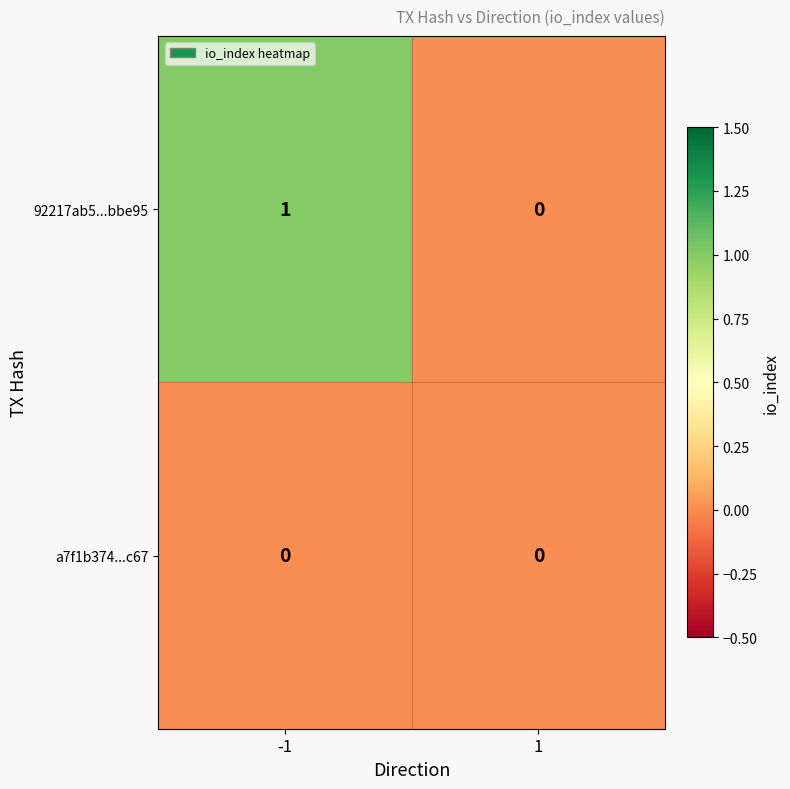

True or false: a7f1b374...c67 has a value of 0 at -1.

True